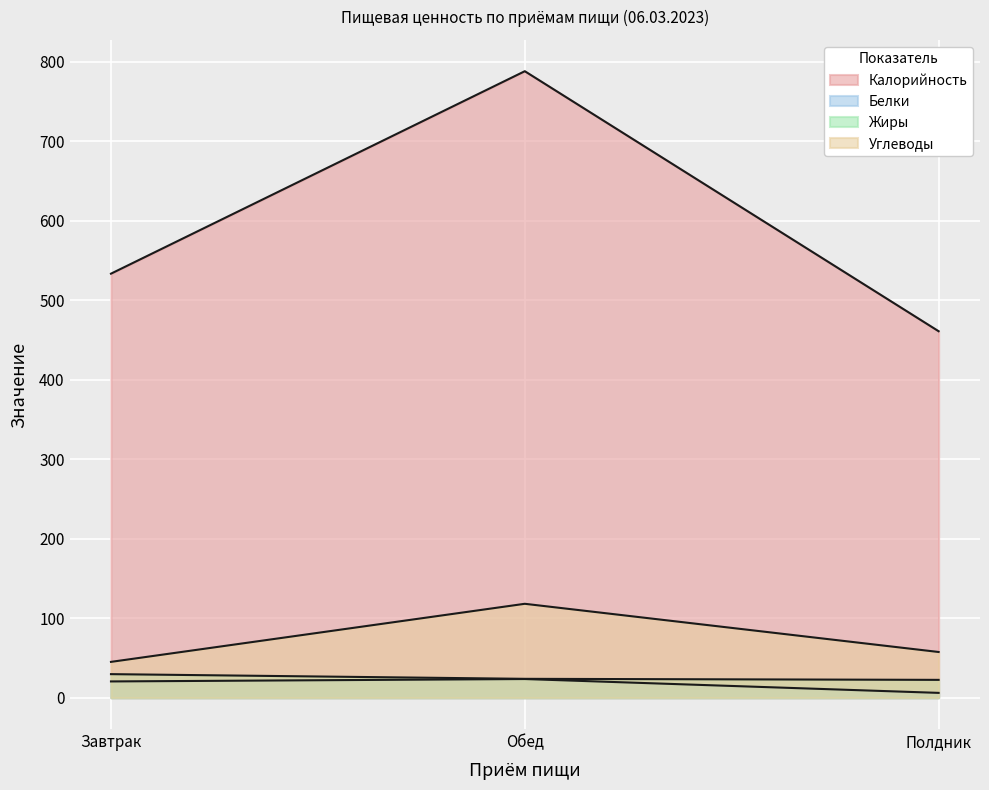

The value of Белки at Завтрак is 6.3. True or false?

False